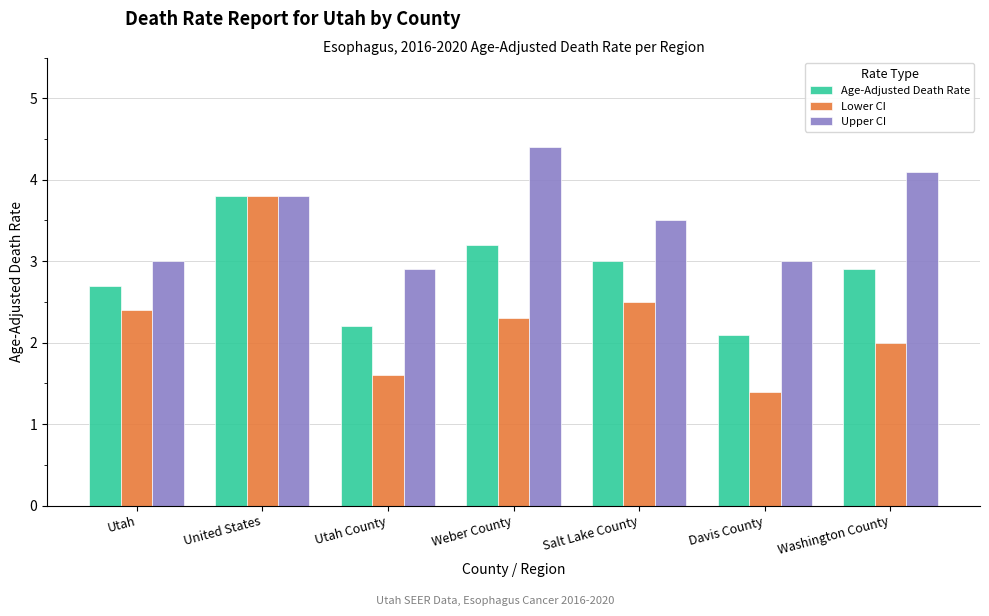

What is the difference between the second highest and minimum values in the Lower CI series?

1.1